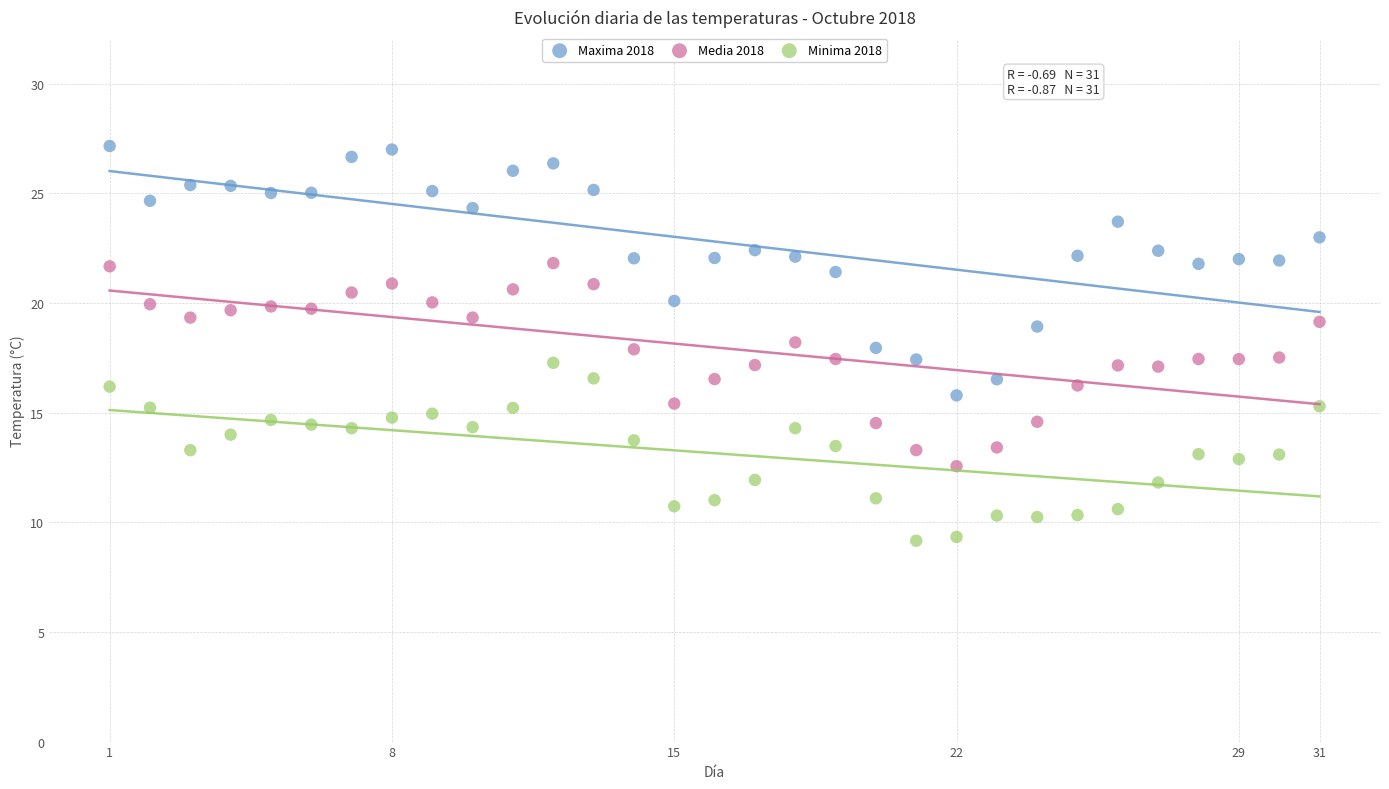

Which series has the widest spread of Y values?

Maxima 2018